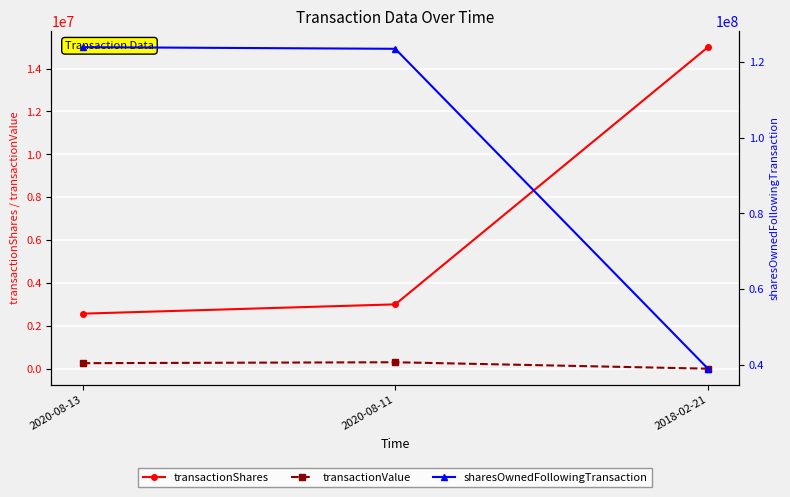

What is the average value of the transactionShares series?

6855555